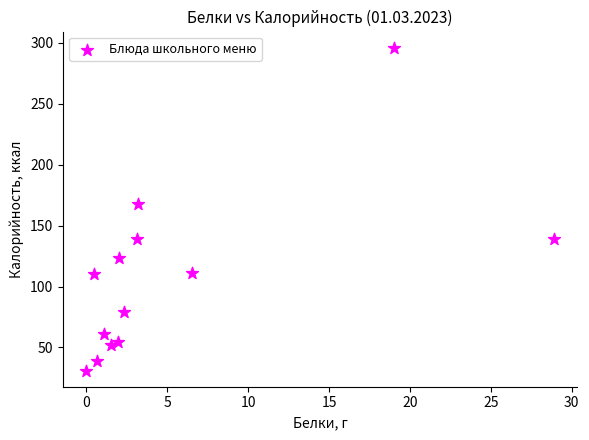

What is the range of X values (max minus min)?

28.9